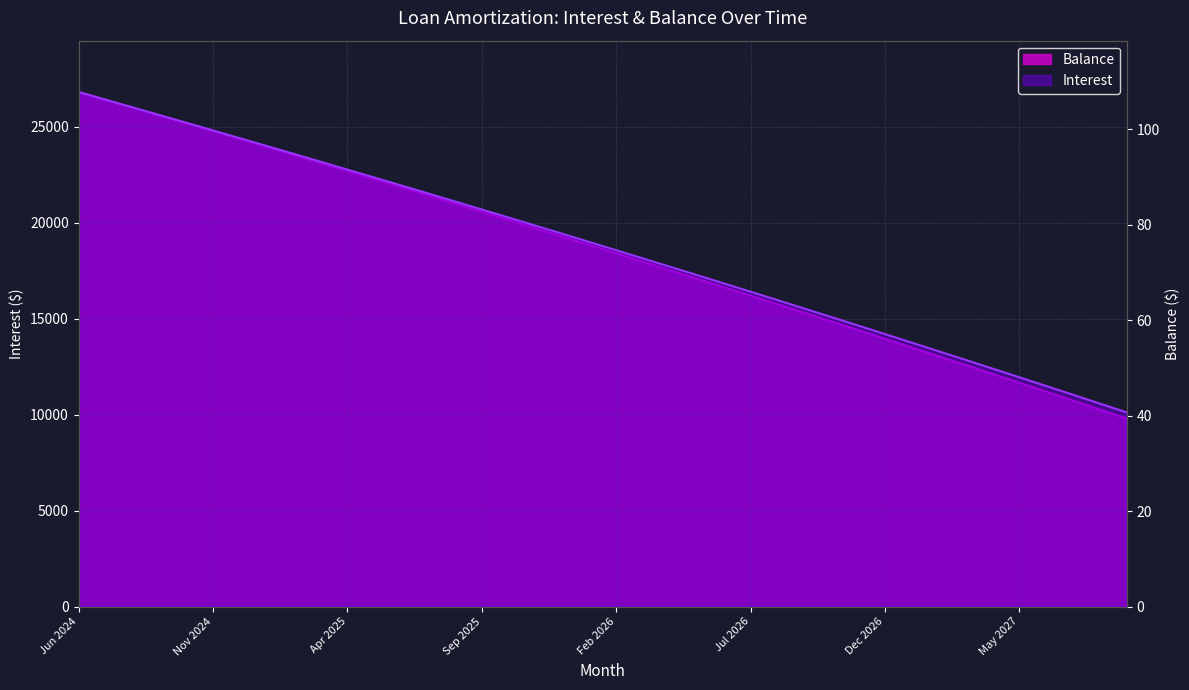

Reading left to right, extract all data points from this chart.

Interest: 107.8	106.2	104.6	103.0	101.3	99.7	98.1	96.5	94.8	93.2	91.5	89.9	88.2	86.5	84.8	83.2	81.5	79.8	78.1	76.3	74.6	72.9	71.2	69.4	67.7	65.9	64.2	62.4	60.6	58.9	57.1	55.3	53.5	51.7	49.8	48.0	46.2	44.4	42.5	40.6
Balance: 26819.0	26415.0	26009.0	25601.0	25192.0	24781.0	24368.0	23954.0	23538.0	23121.0	22702.0	22281.0	21859.0	21435.0	21009.0	20582.0	20153.0	19722.0	19289.0	18855.0	18419.0	17981.0	17542.0	17101.0	16658.0	16213.0	15767.0	15319.0	14869.0	14417.0	13963.0	13508.0	13051.0	12592.0	12131.0	11668.0	11204.0	10738.0	10270.0	9800.0